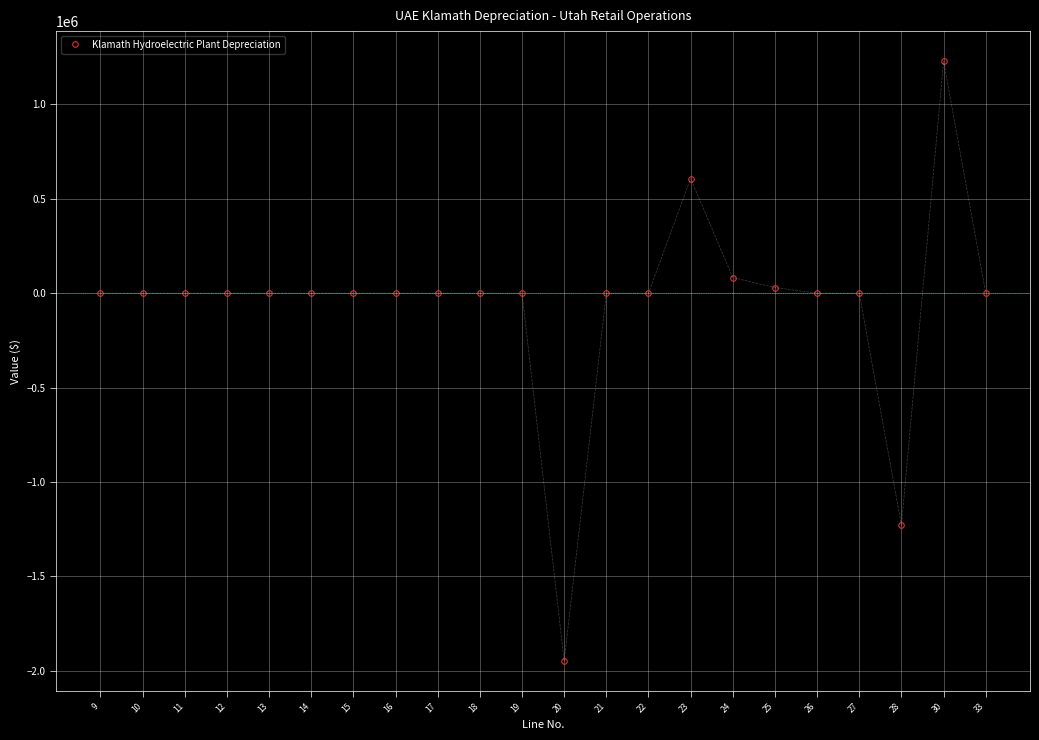

True or false: the data has more than 1 interior local peaks.

True